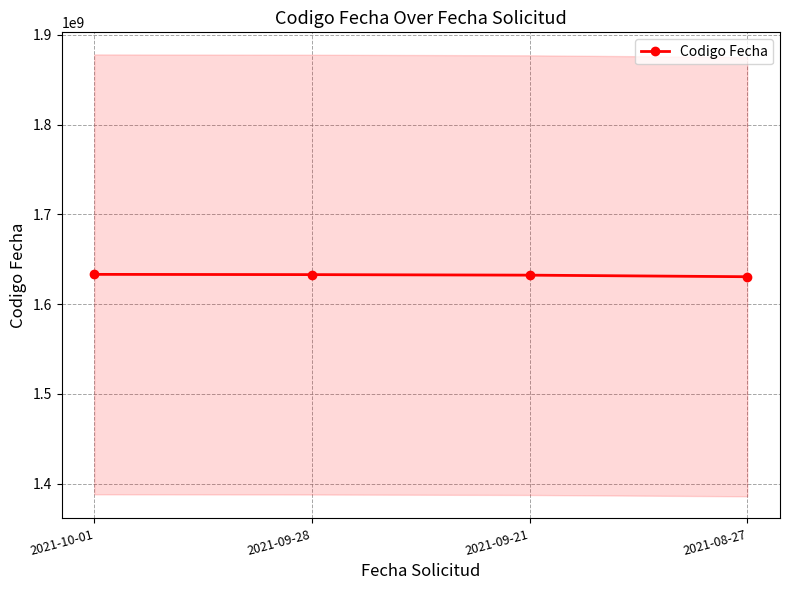

Reading left to right, extract all data points from this chart.

2021-10-01=1633104888	2021-09-28=1632827930	2021-09-21=1632237729	2021-08-27=1630489404